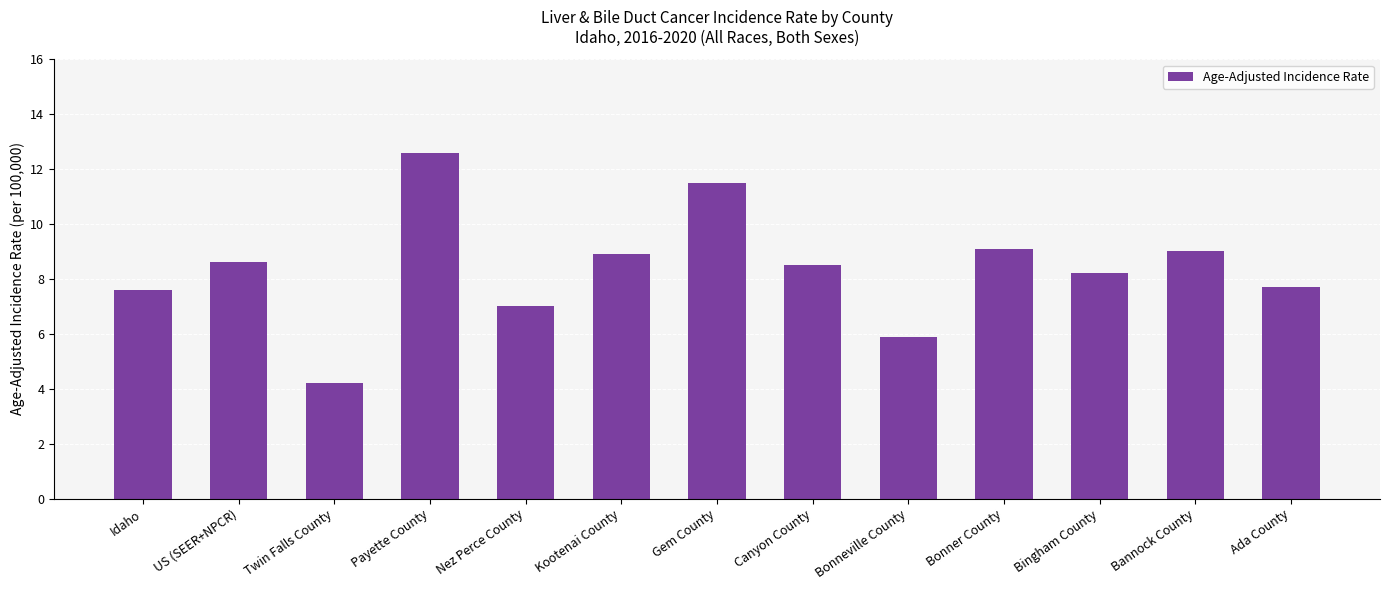

What is the ratio of the value at Kootenai County to the value at Idaho?

1.2